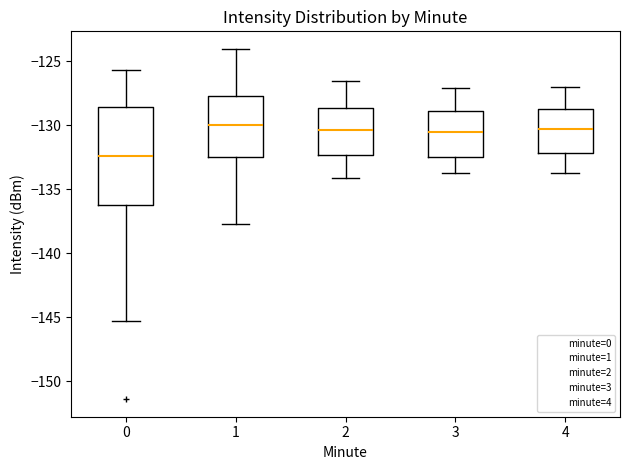

Where does the upper whisker of the box at x = 0 end on the y-axis? The values are not printed on the chart, so give them approximately, as read against the axis.

-125.5